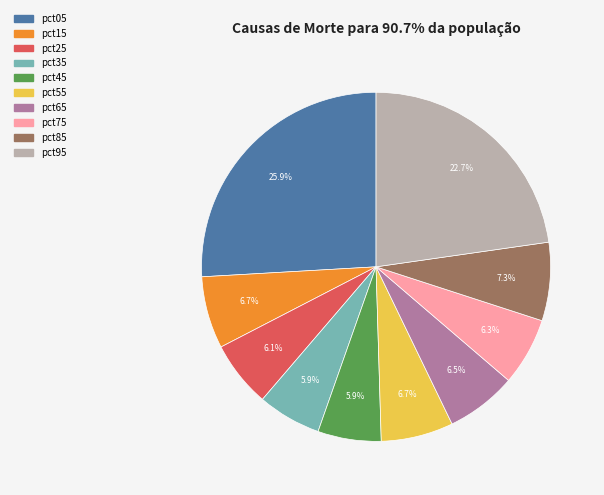

Which category has the biggest portion of the pie?

pct05